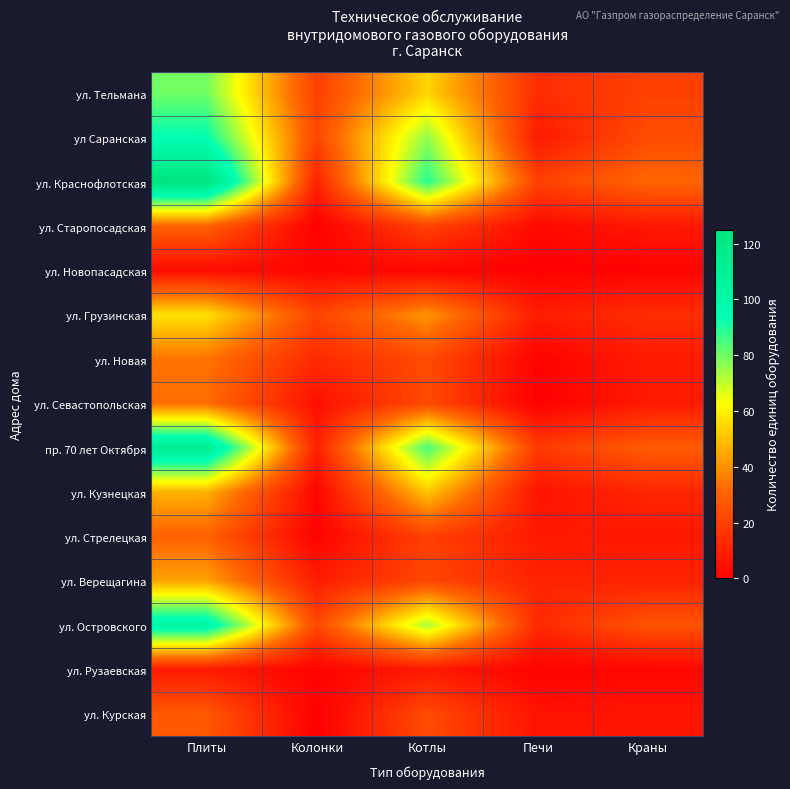

Rank the series at Колонки from lowest to highest value.

ул. Старопосадская, ул. Курская, ул. Стрелецкая, ул. Рузаевская, ул. Новопасадская, ул. Кузнецкая, ул. Севастопольская, ул. Верещагина, пр. 70 лет Октября, ул. Краснофлотская, ул. Новая, ул. Тельмана, ул. Грузинская, ул Саранская, ул. Островского